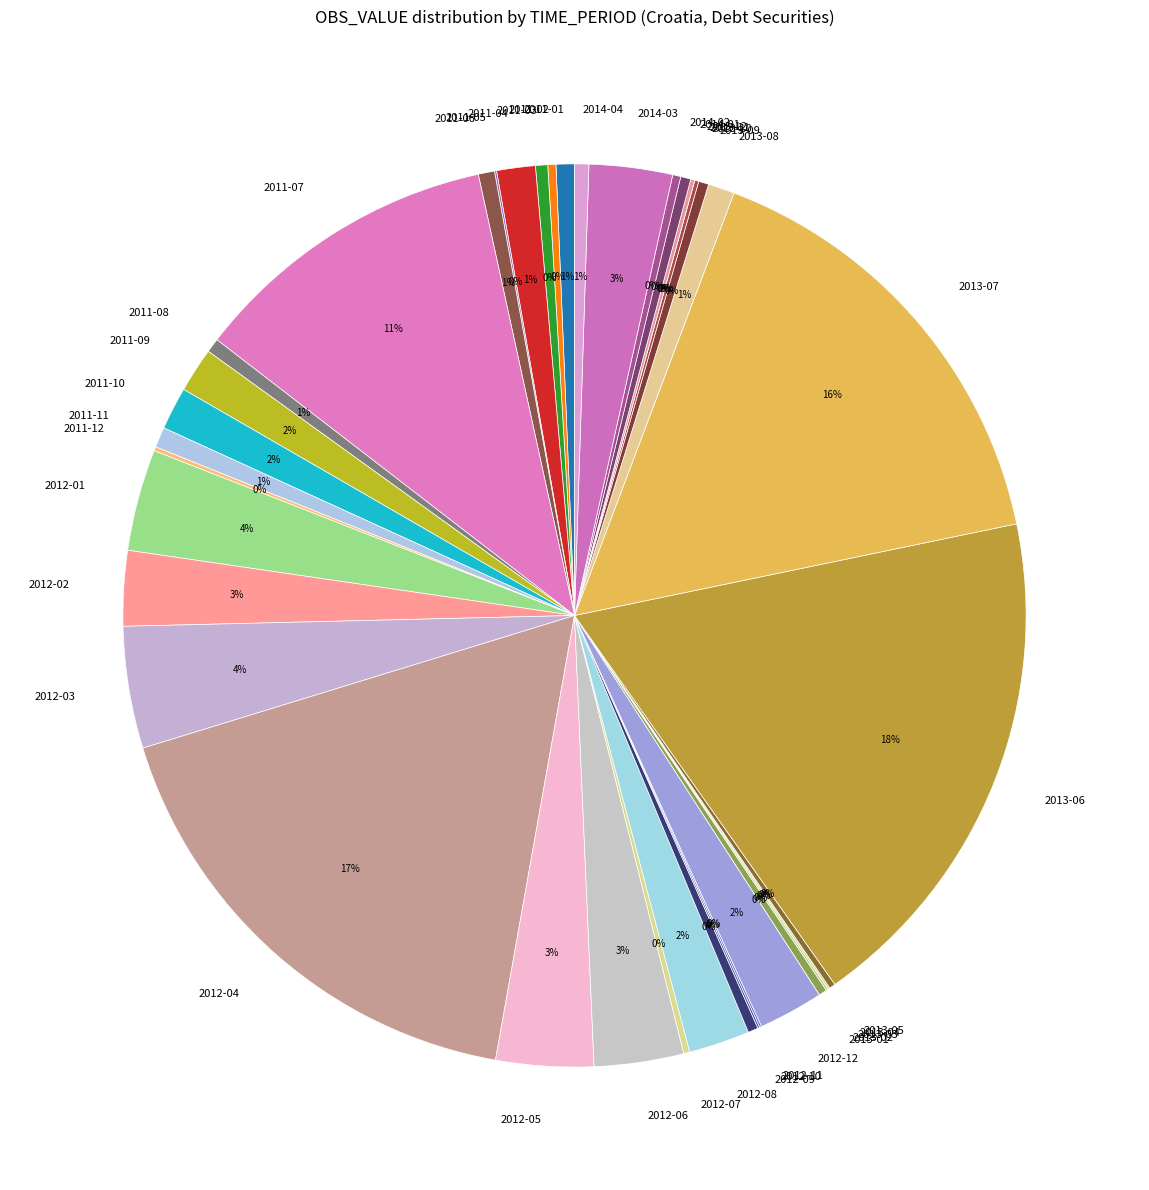

To the nearest percent, what is the average slice percentage?

2%